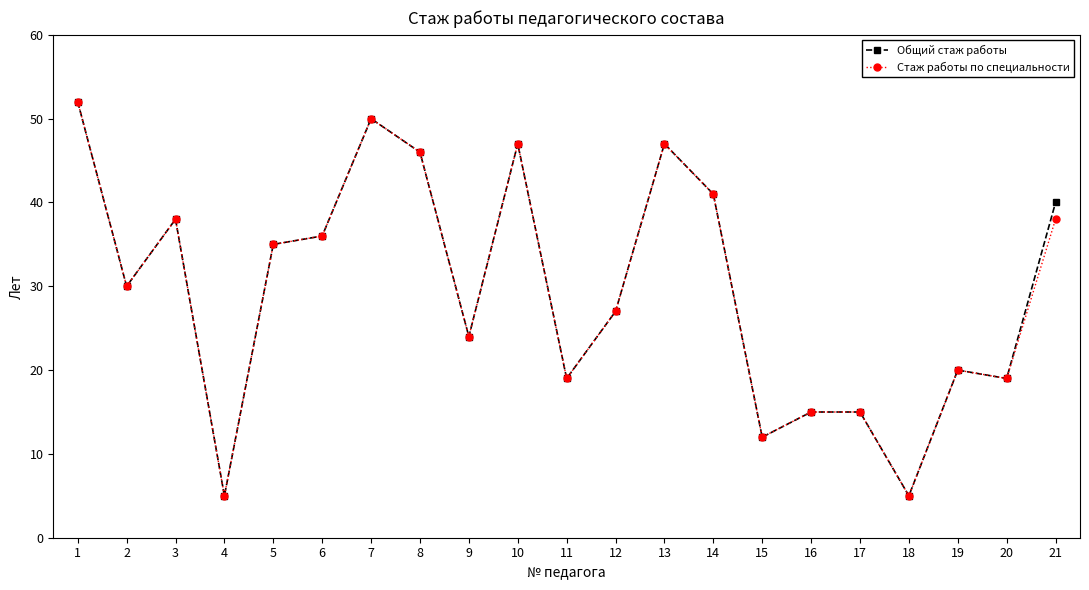

What is the highest value of the Общий стаж работы series?

52